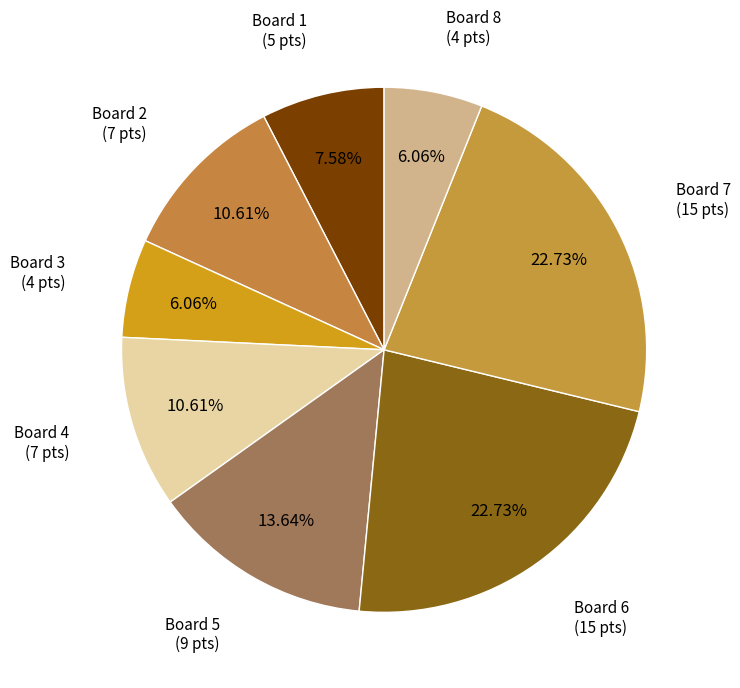

Combined, do Board 3 and Board 2 account for over 50%?

No